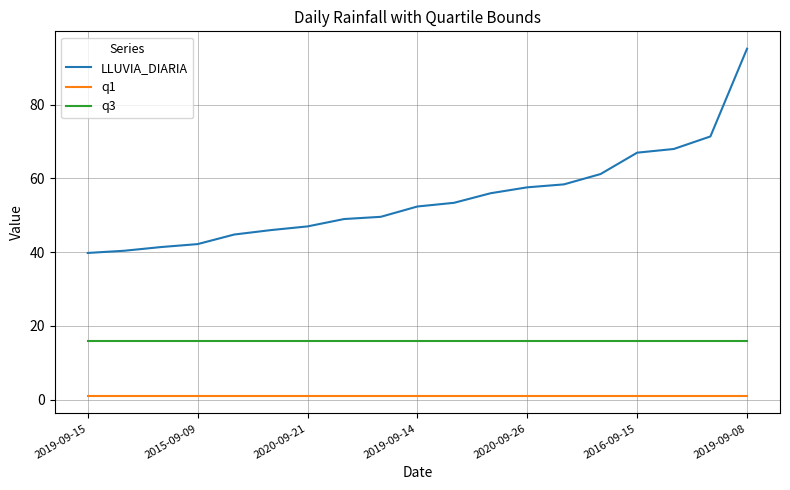

True or false: q1 and q3 intersect in this chart.

False